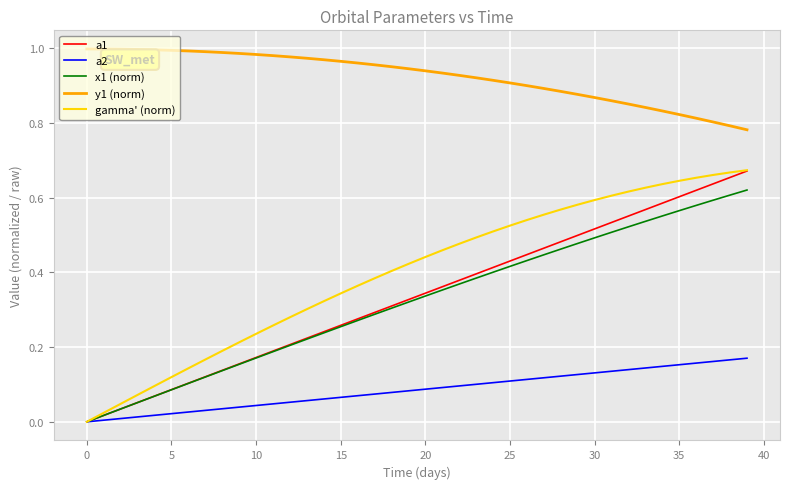

Which series has the widest spread of values?

gamma' (norm)